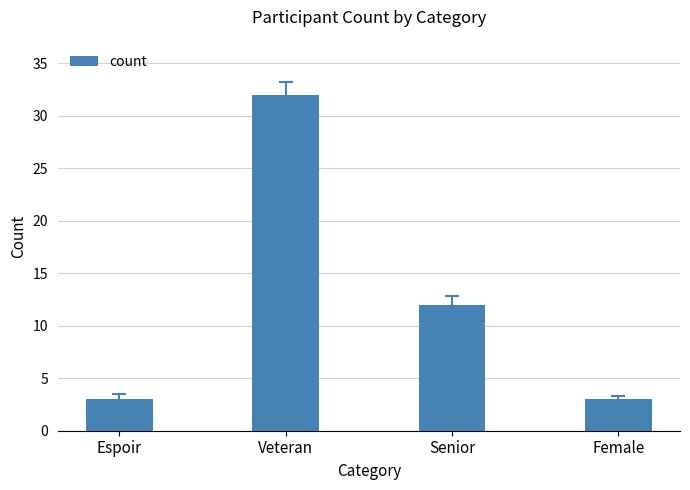

Which category has the highest value across all series?

Veteran